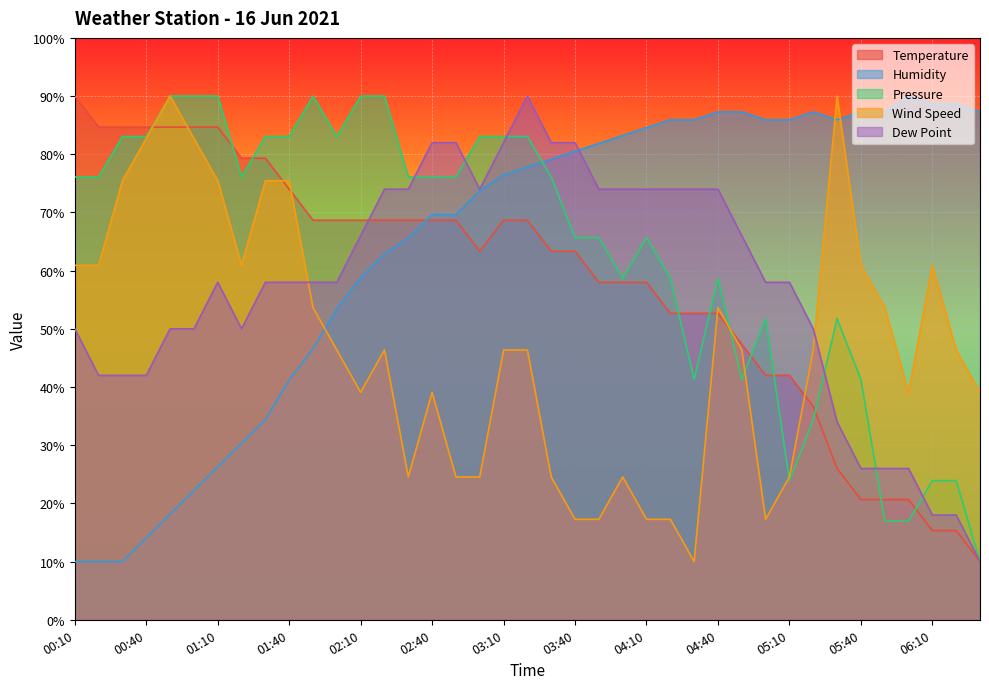

How many times do Wind Speed and Pressure cross each other?

3